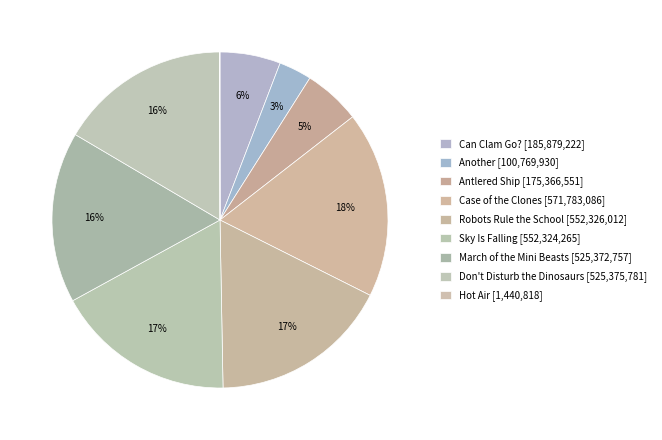

To the nearest percent, what is the combined percentage of Antlered Ship and Case of the Clones?

23%